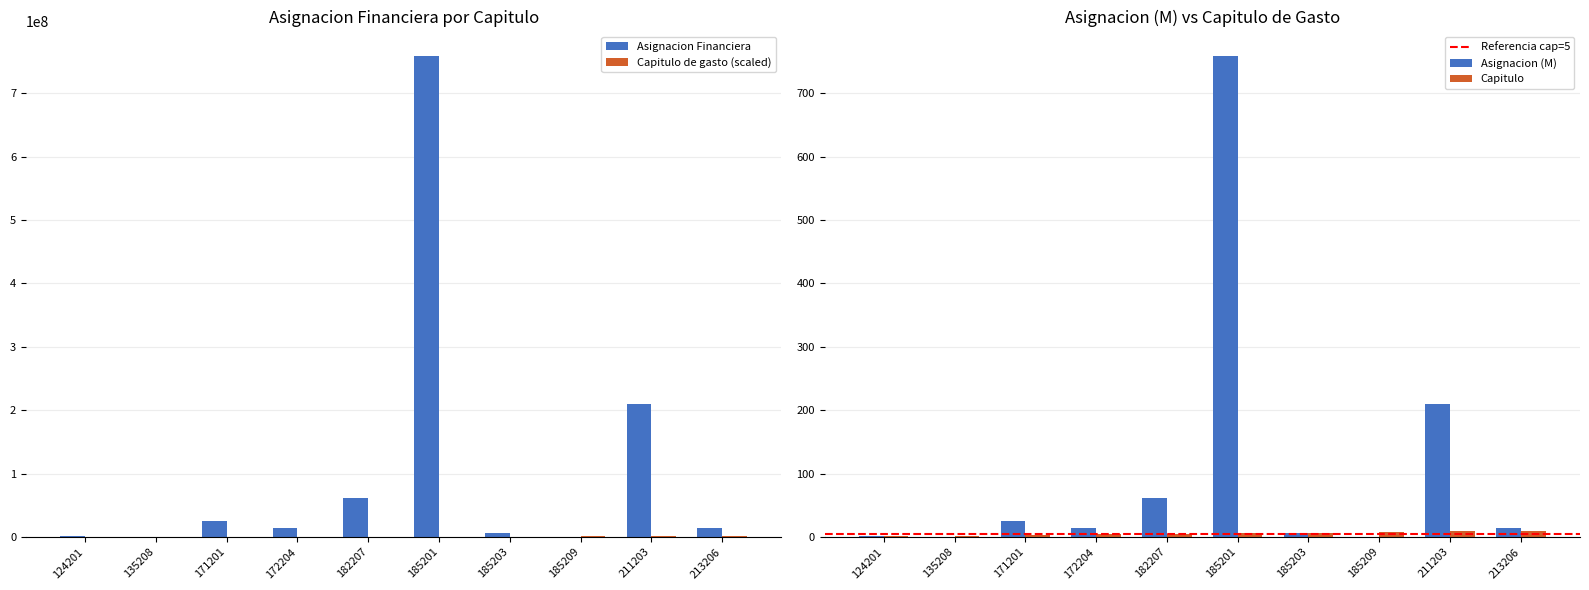

What is the sum of all Asignacion Financiera values?

1091973384